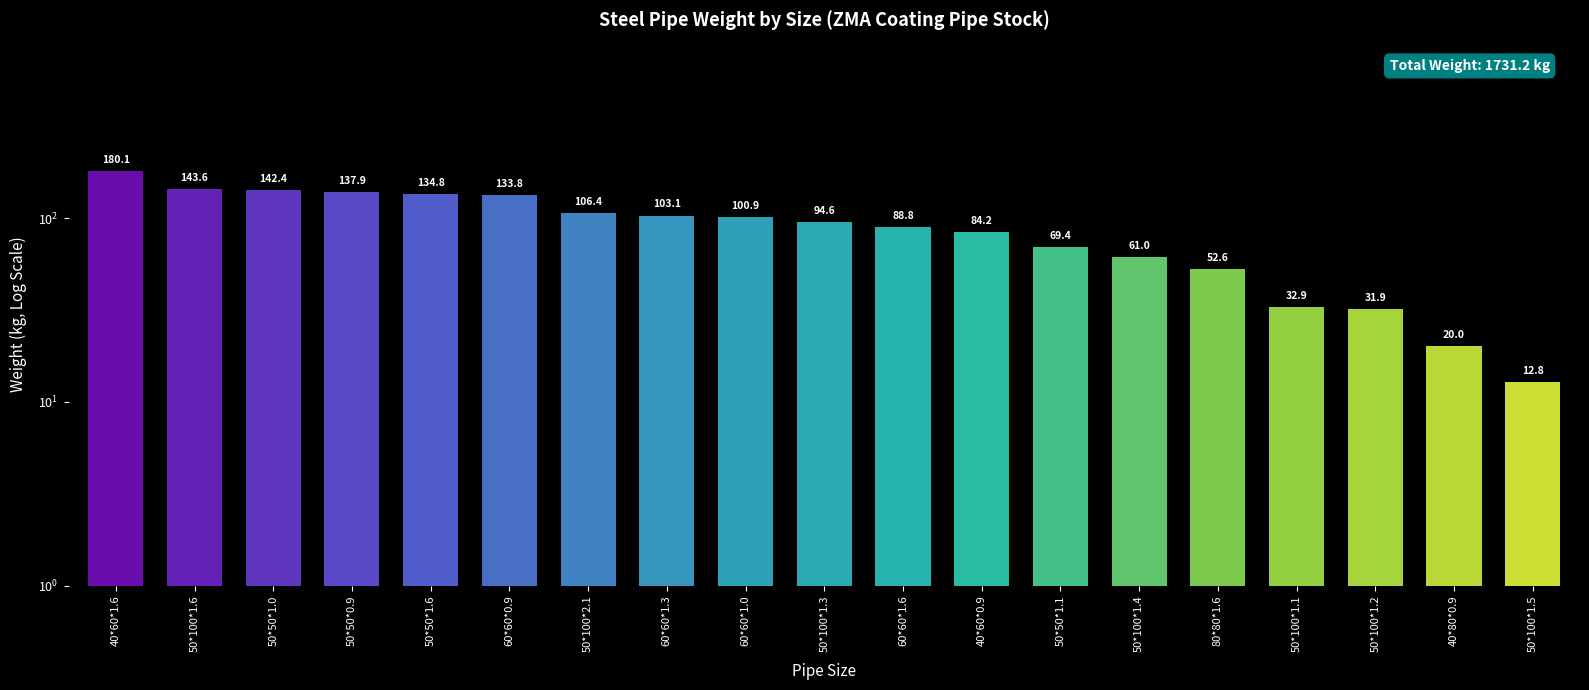

True or false: the data shows 28.4 at 50*50*1.6.

False